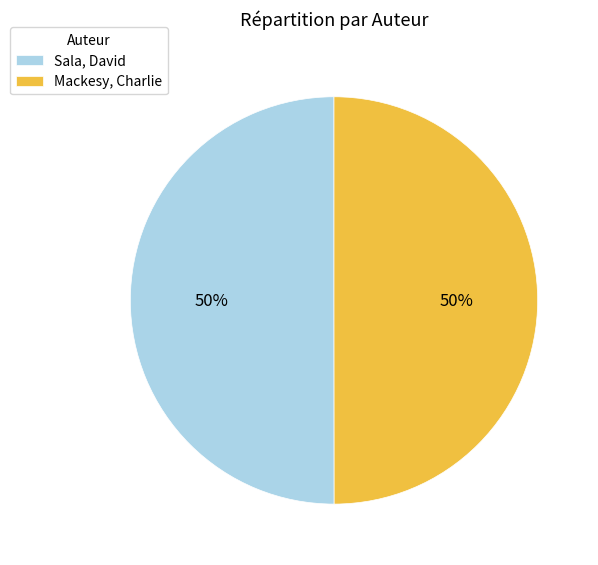

Is the sum of Sala, David and Mackesy, Charlie greater than half?

Yes